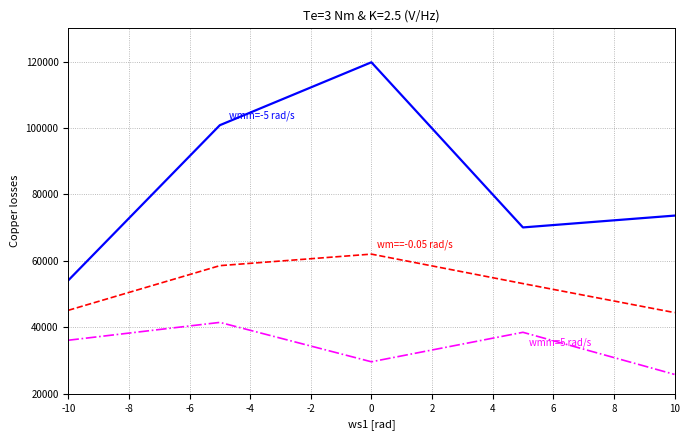

What is the maximum value shown in the chart?

119783.4